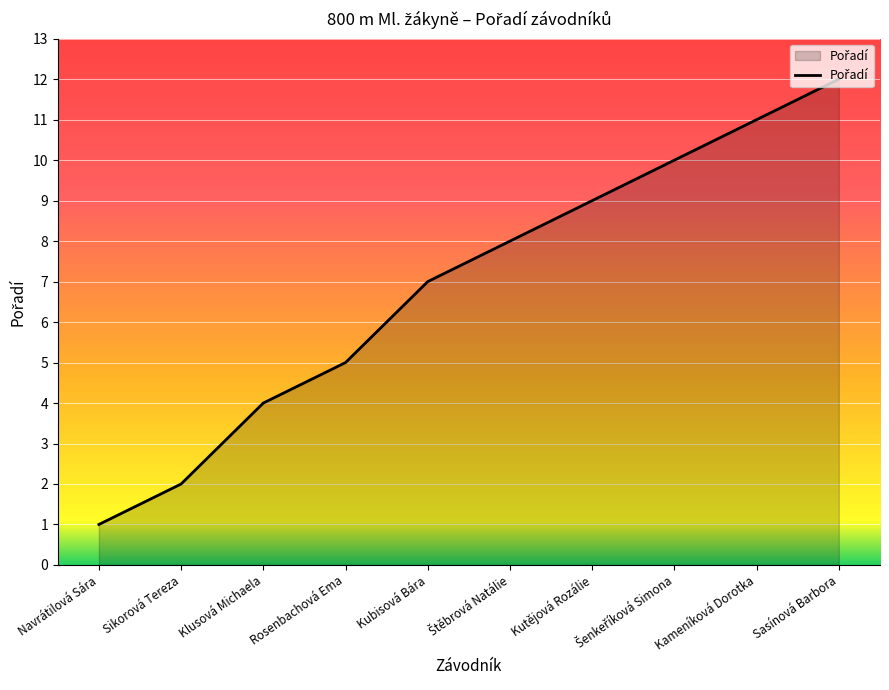

The chart shows a value of 12 at Sasínová Barbora. True or false?

True